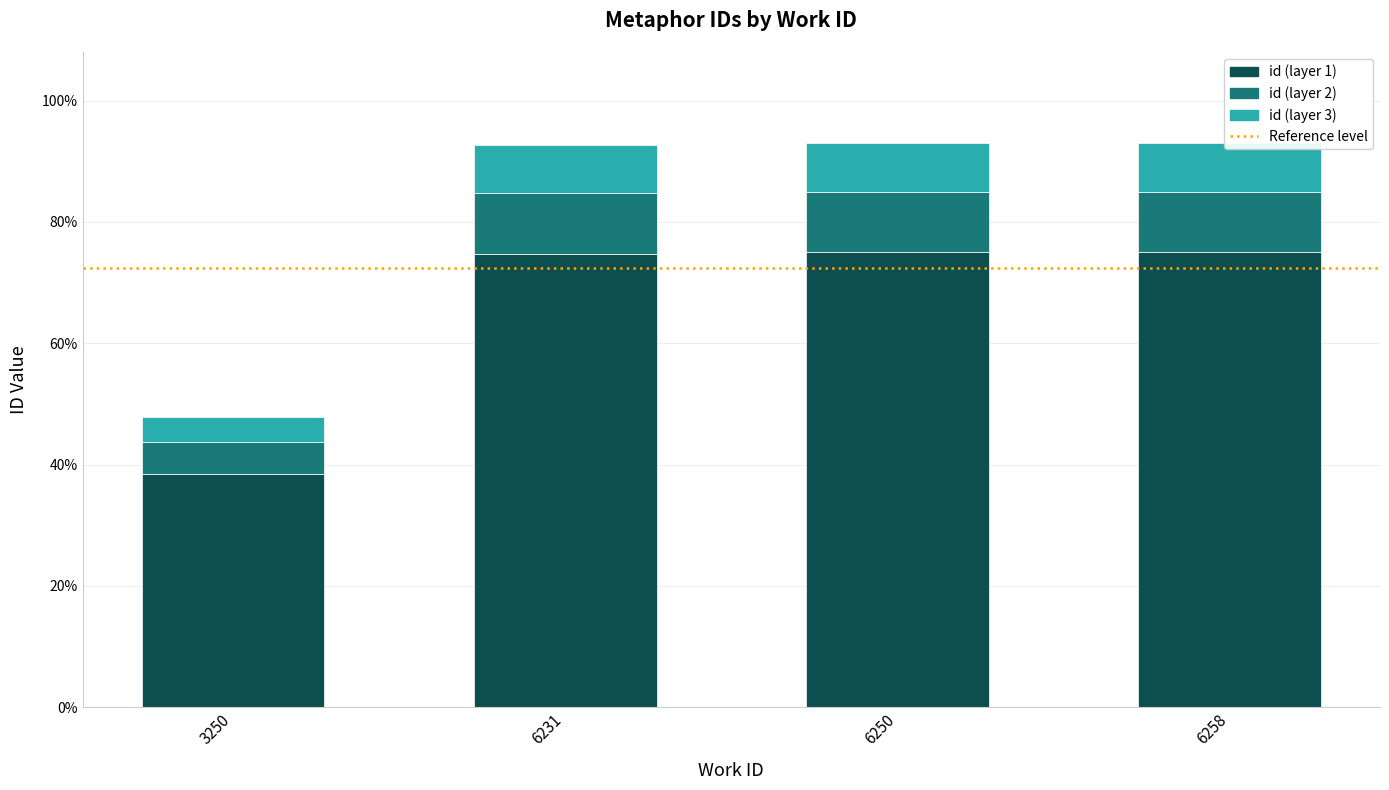

What is the sum of all values?

43593.8